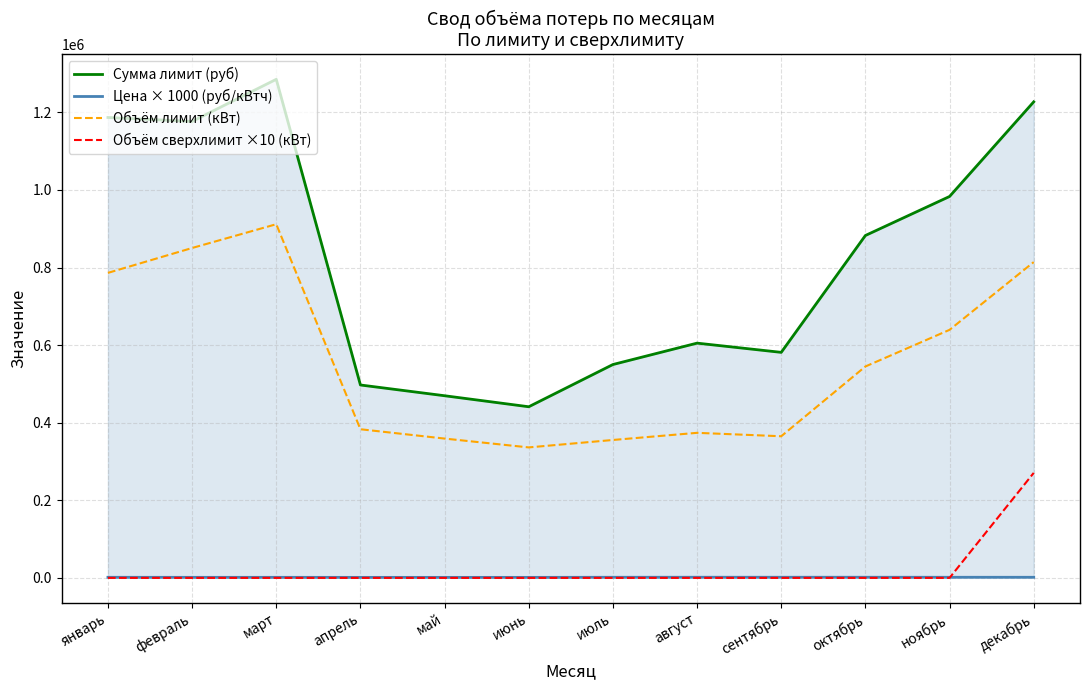

Does the chart have visible grid lines?

Yes